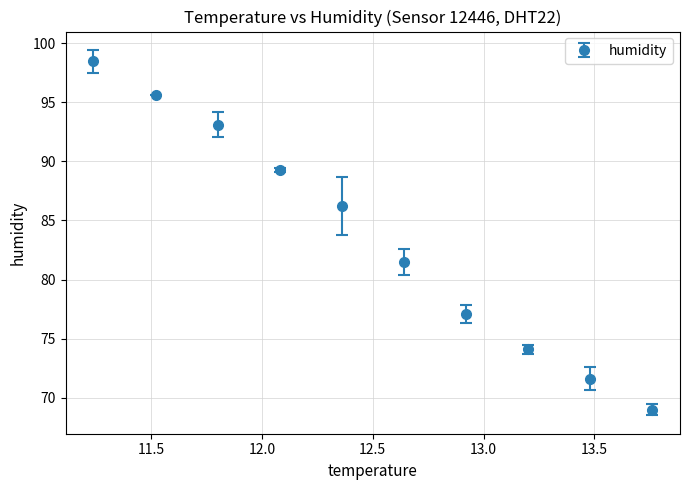

What is the value of the 8th point from the left?

74.1